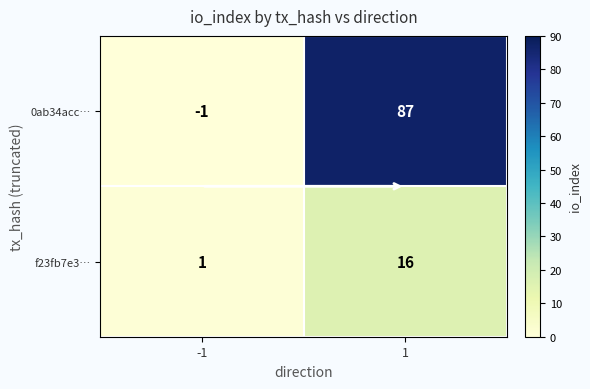

The value of f23fb7e3… at 1 is 16. True or false?

True